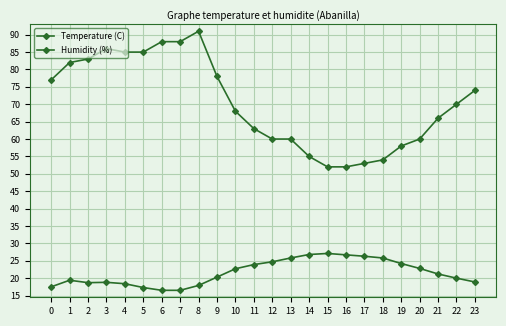

How many lines are shown in the chart?

2